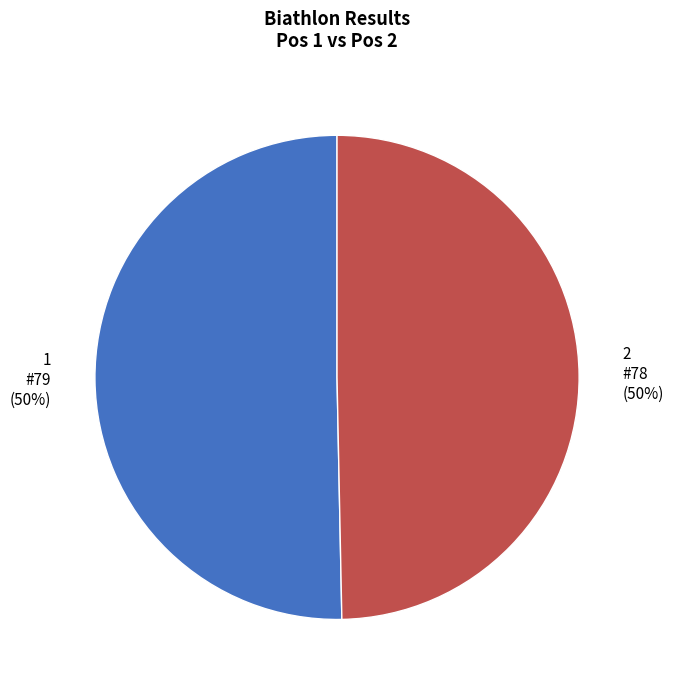

Between 1 and 2, which is larger?

1